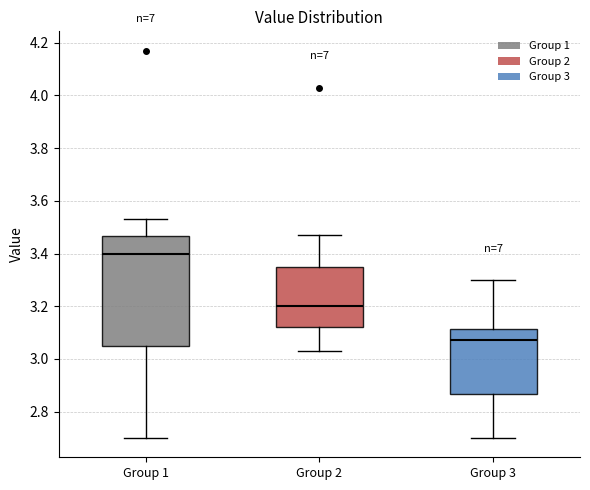

Which box has the lowest median line?

Group 3